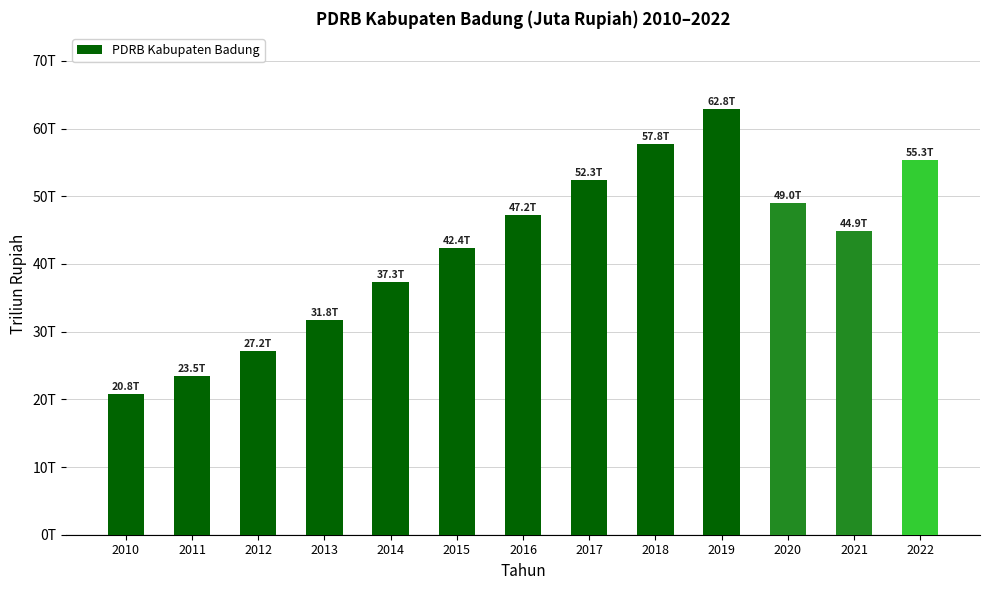

What is the maximum value shown in the chart?

62.8